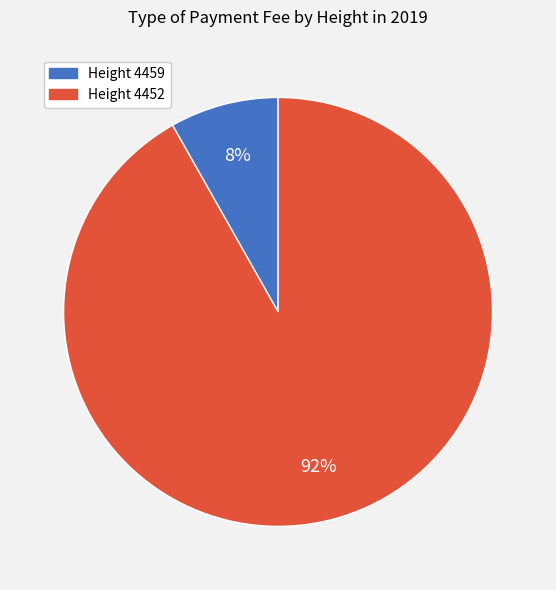

To the nearest percent, what is the difference between the largest and smallest slice percentages?

84%